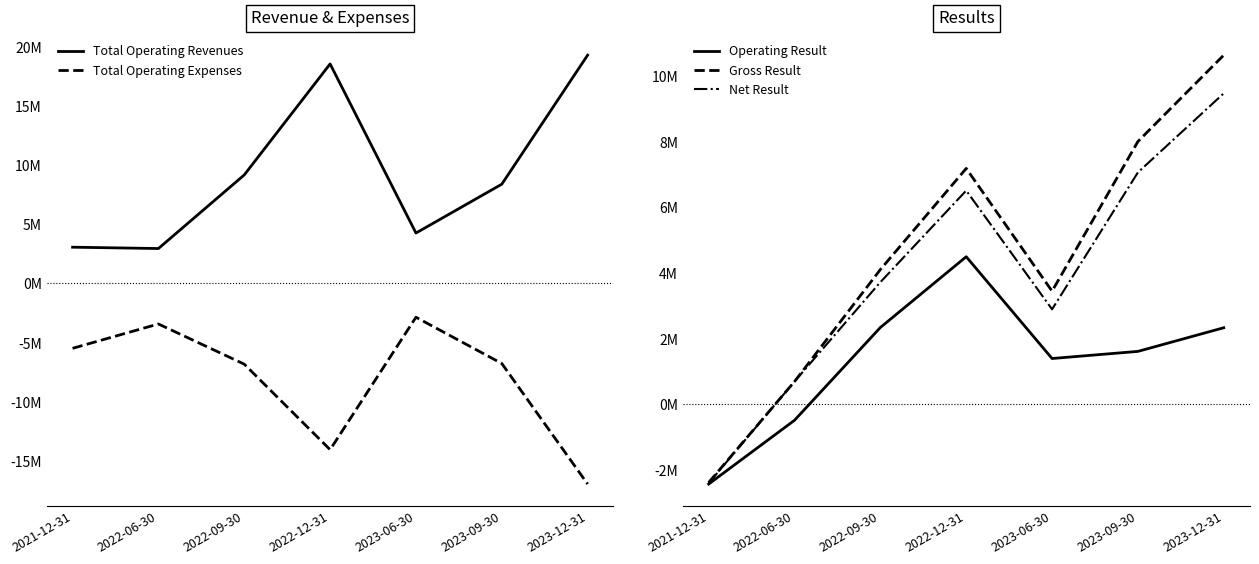

True or false: Gross Result and Total Operating Revenues intersect in this chart.

False